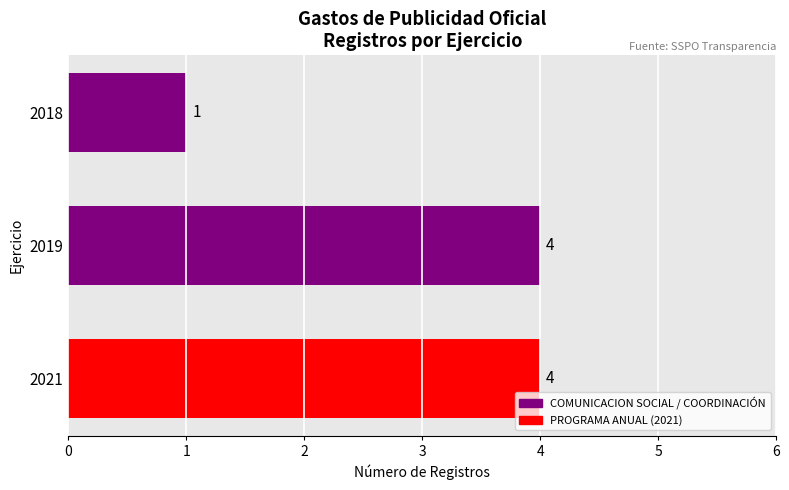

What is the difference between the maximum and minimum values?

3